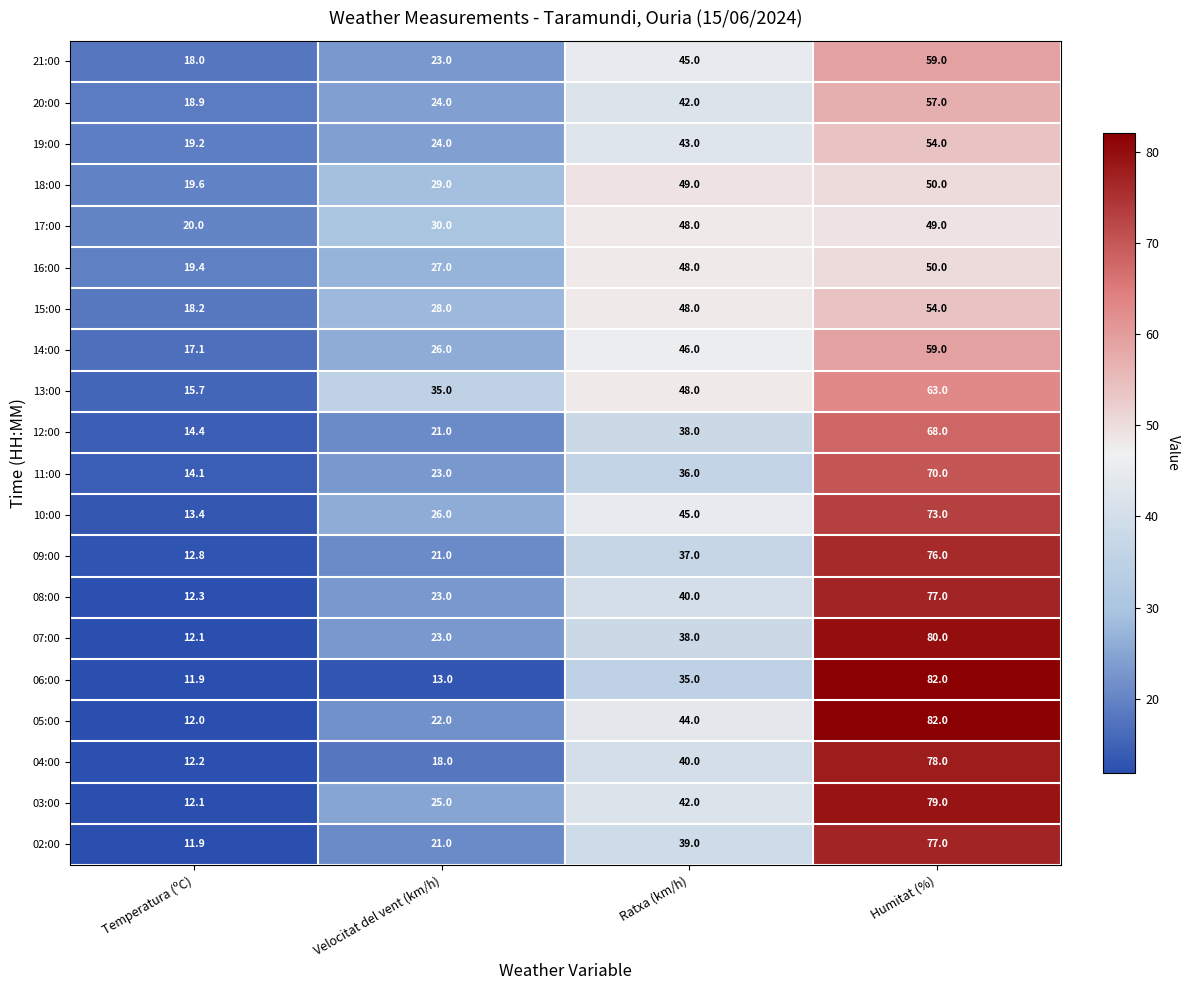

At which category is the sum across all series the highest?

Humitat (%)